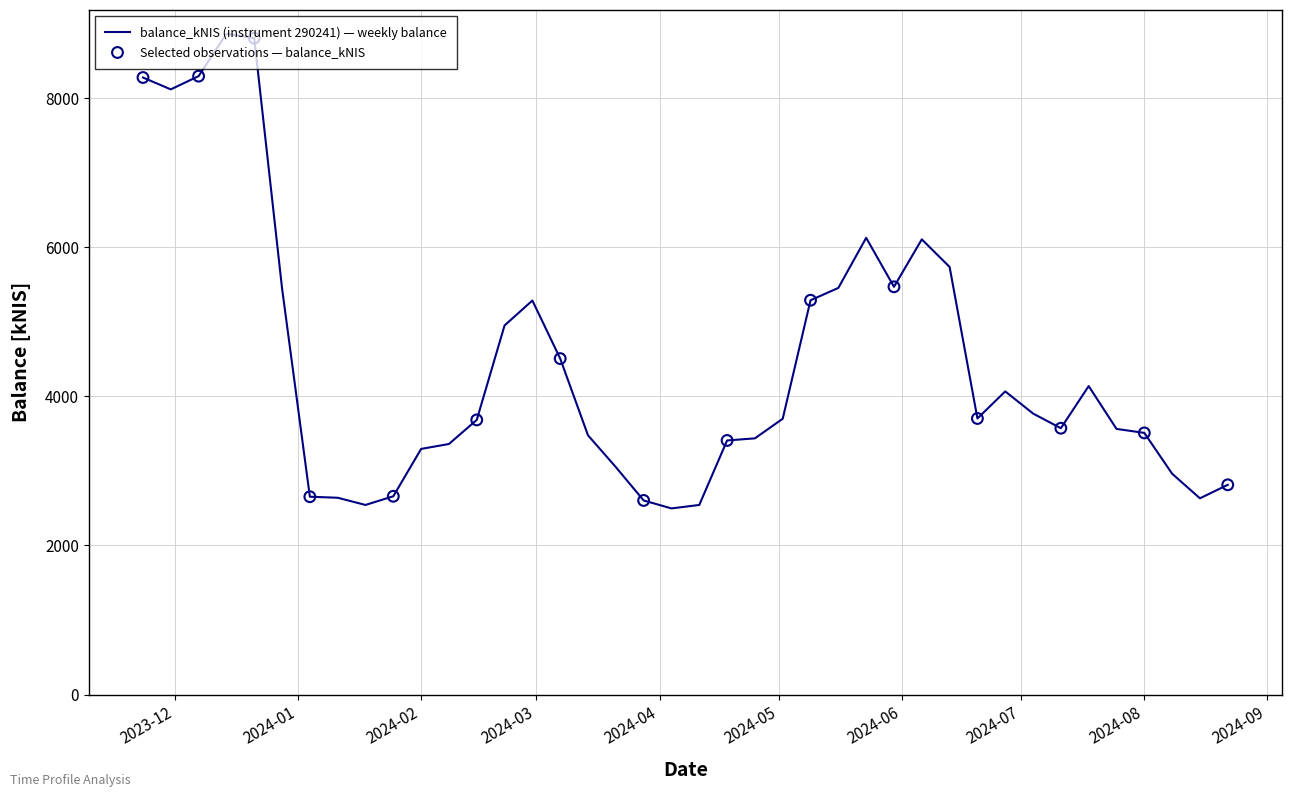

What is the greatest value displayed?

8866.2